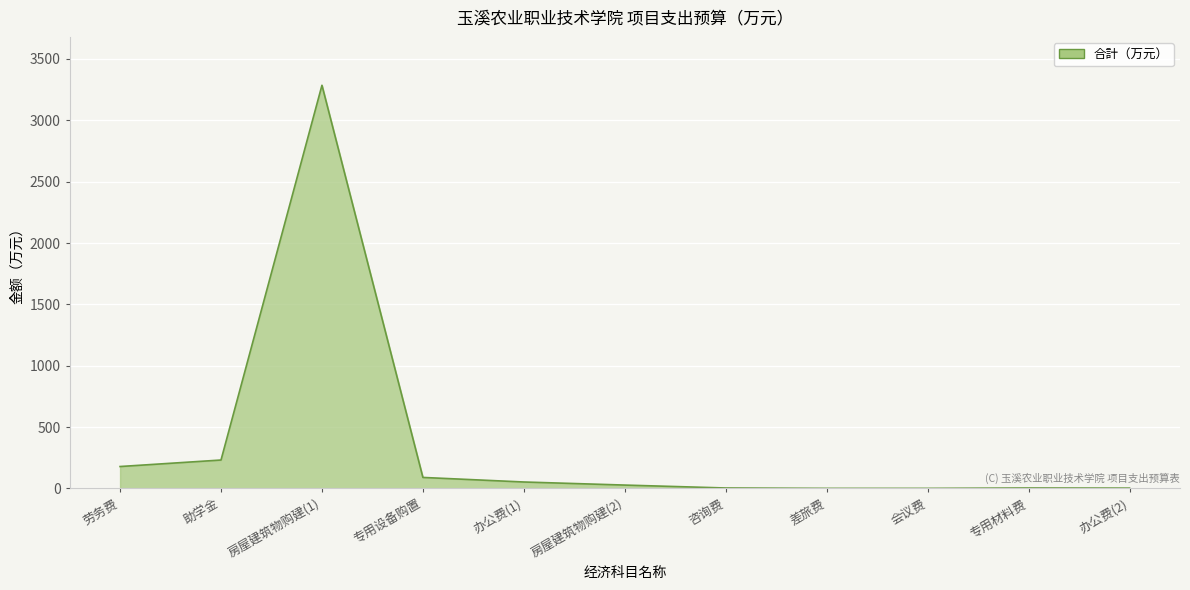

True or false: the data shows 178.9 at 劳务费.

True